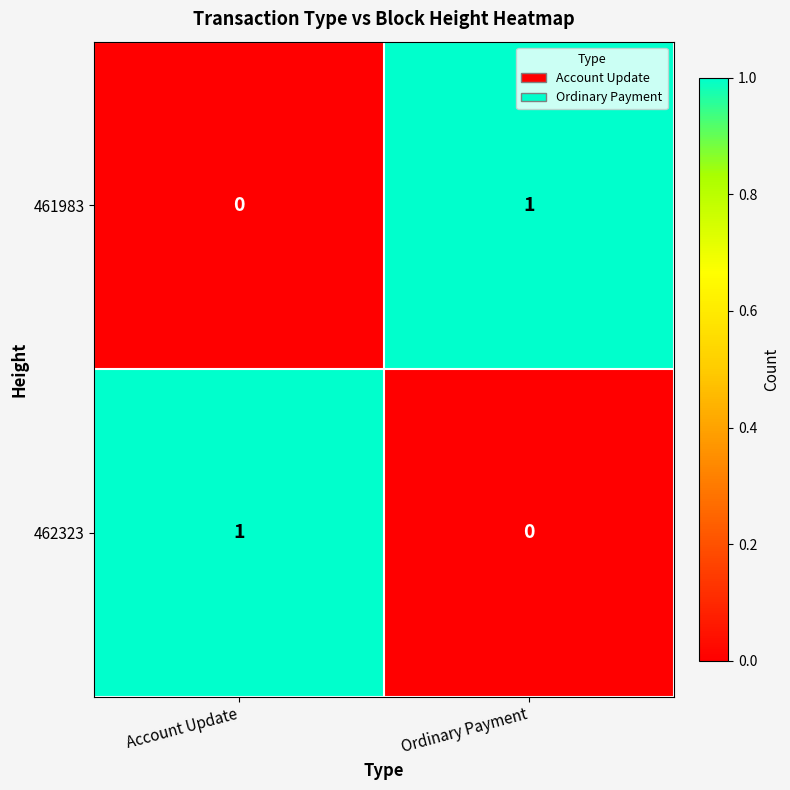

Which category has the lowest value in the 462323 series?

Ordinary Payment